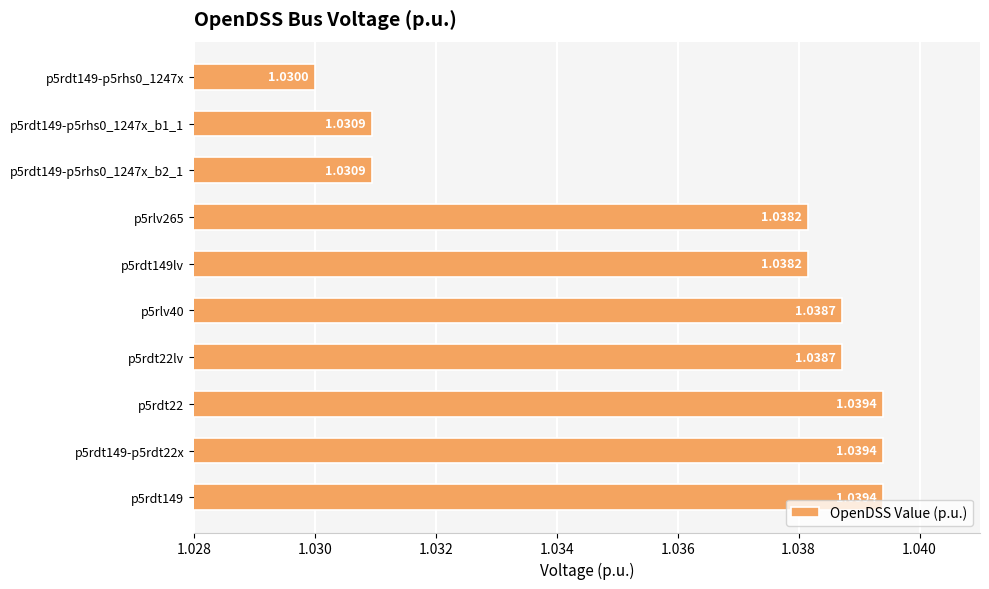

What is the sum of the values at p5rdt149 and p5rdt149-p5rhs0_1247x?

2.1